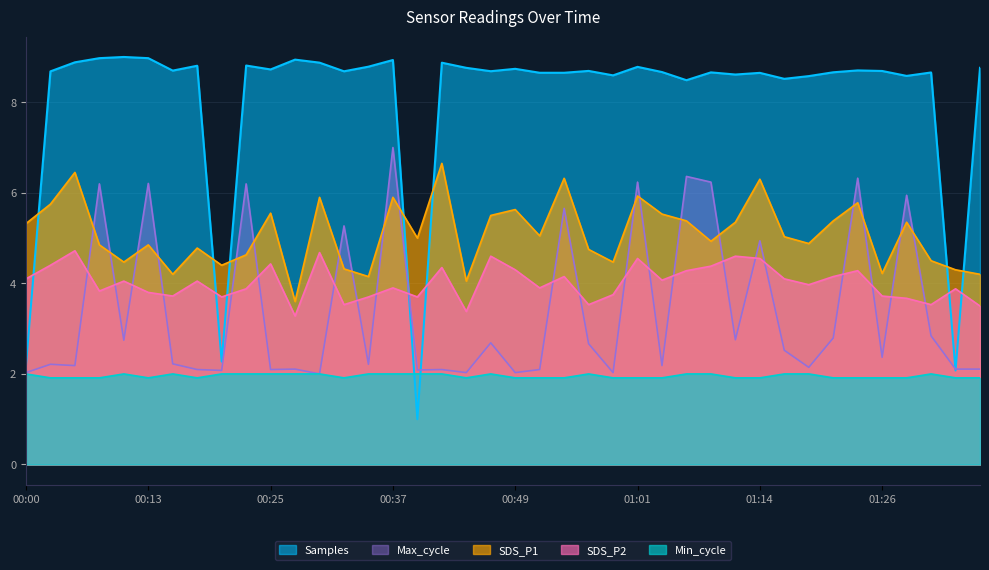

List the labels in order of SDS_P2 value, smallest first.

00:27, 00:44, 01:36, 00:32, 00:56, 01:31, 01:28, 00:20, 00:34, 00:39, 00:15, 01:26, 00:59, 00:13, 00:08, 00:22, 01:33, 00:37, 00:52, 01:18, 00:10, 00:17, 01:04, 00:00, 01:16, 00:54, 01:21, 01:06, 01:23, 00:49, 00:42, 01:09, 00:03, 00:25, 01:01, 01:14, 00:47, 01:11, 00:30, 00:05